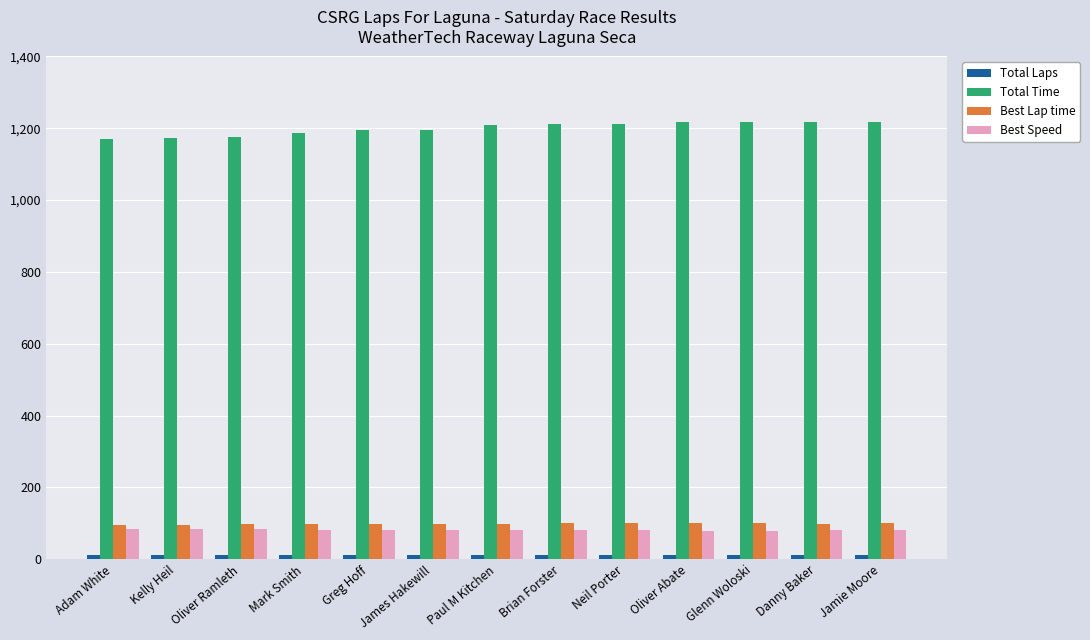

What position from the left is Kelly Heil?

2